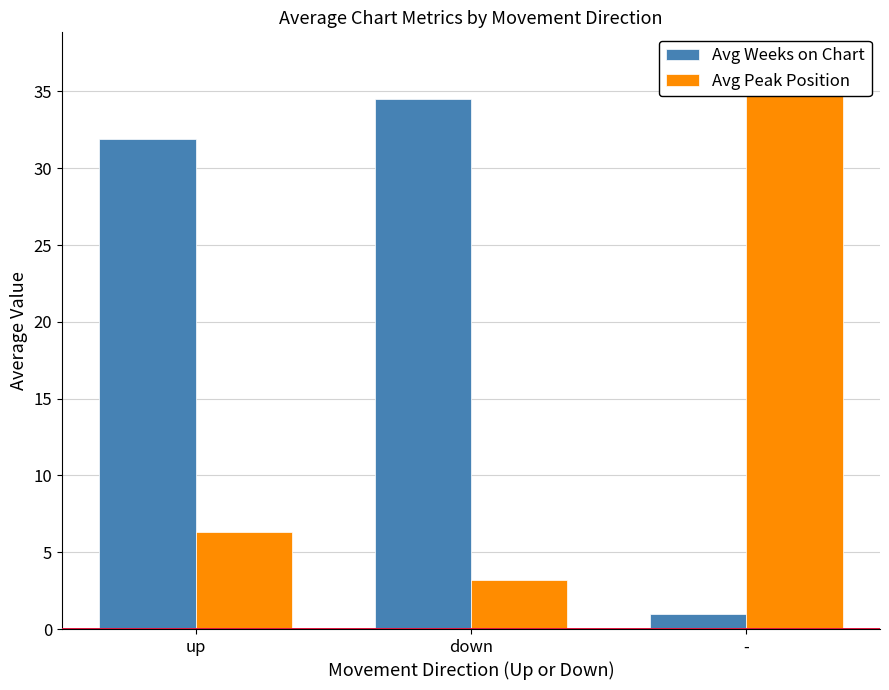

What is the sum of the Avg Weeks on Chart values at up and -?

32.9